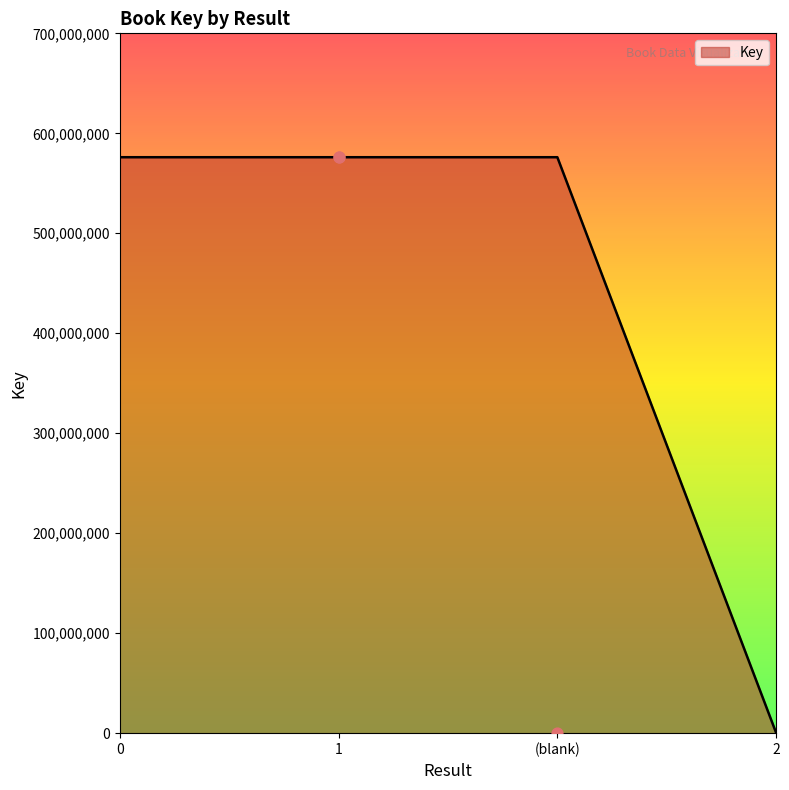

The Key series shows 321671381 at (blank). True or false?

False